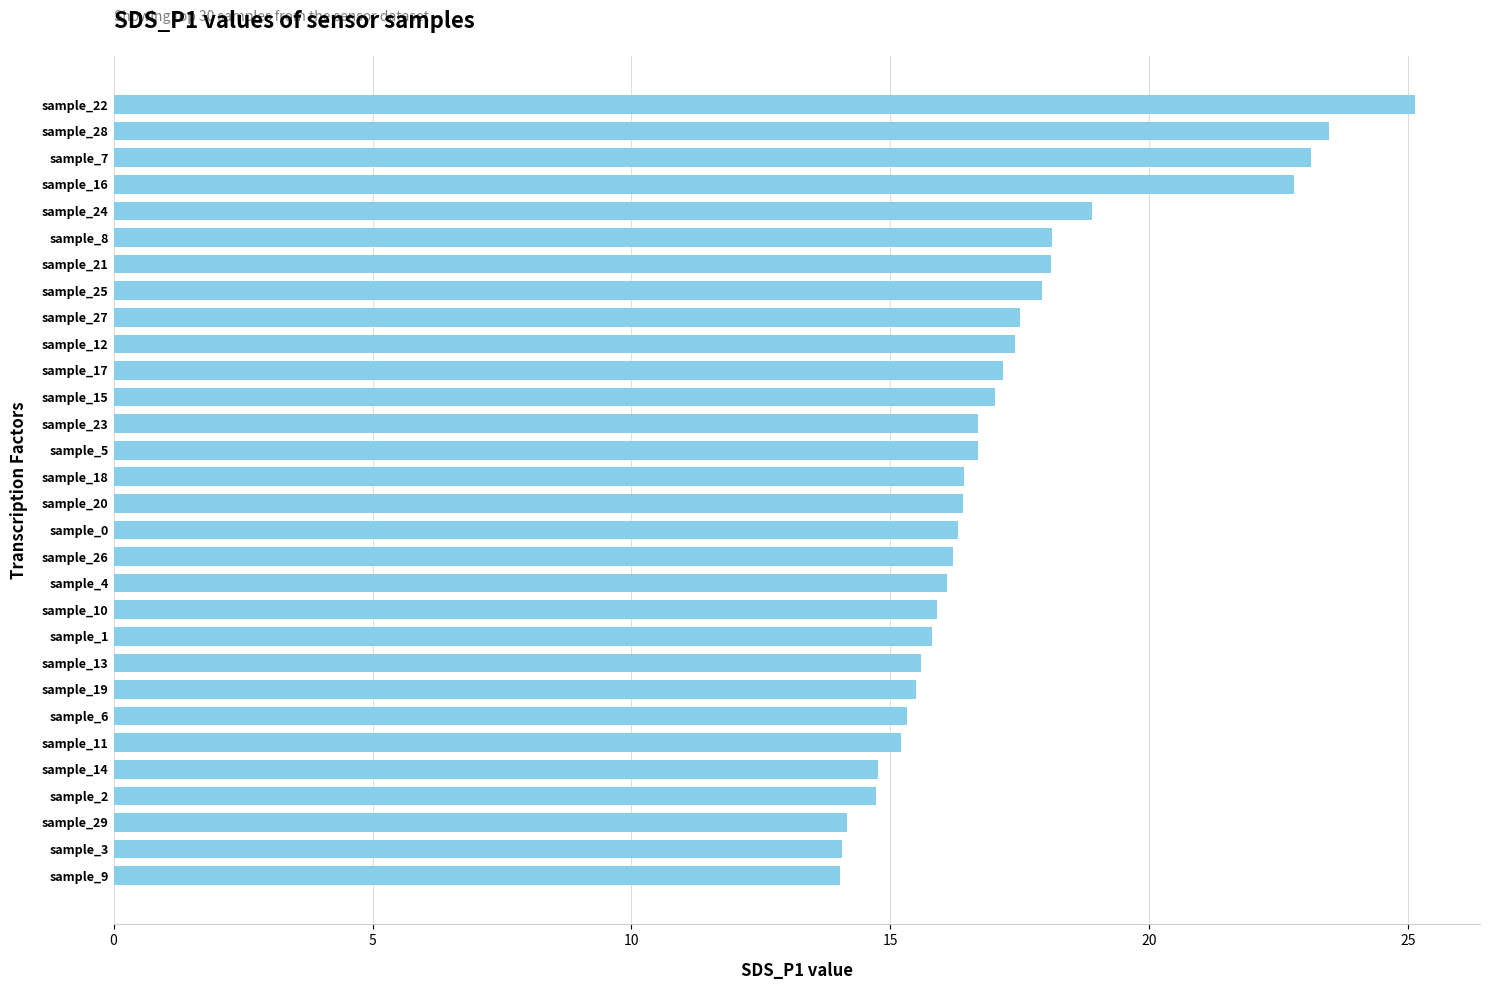

What is the maximum value shown in the chart?

25.1